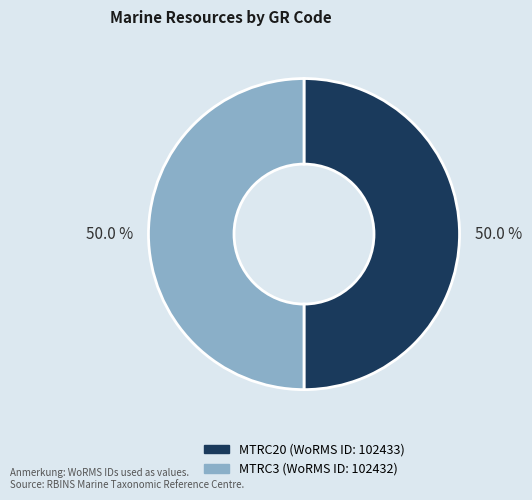

Combined, do MTRC3 and MTRC20 account for over 50%?

Yes